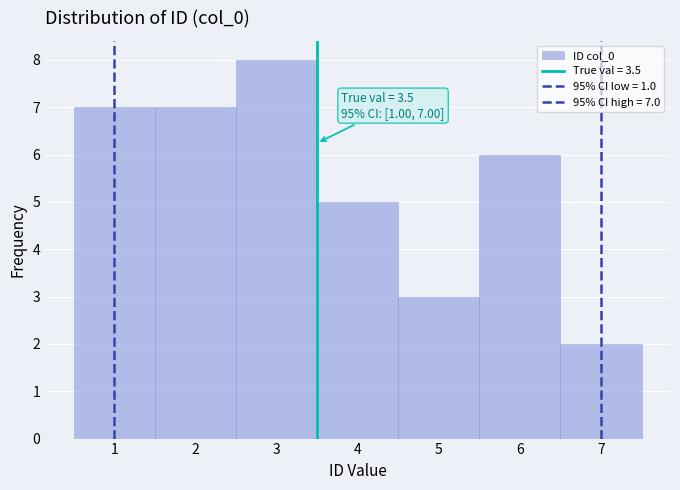

Over which range of the x-axis is the bar tallest?

2.5 to 3.5